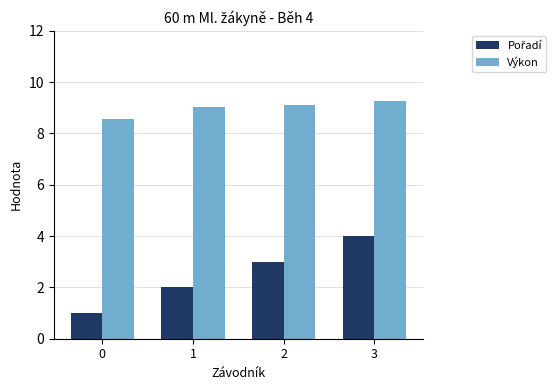

How many bars are there in total?

8